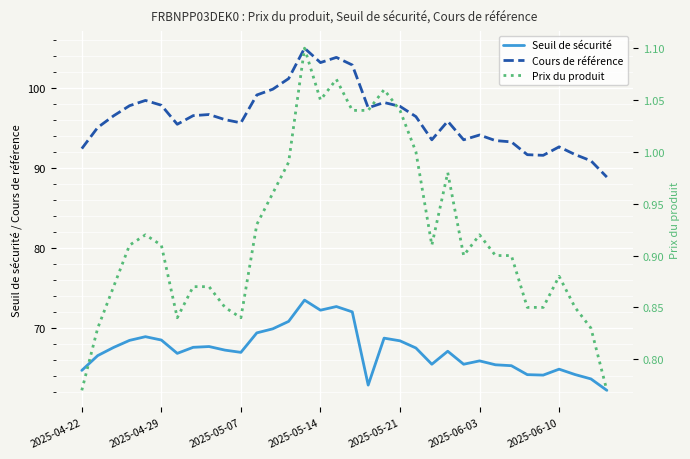

What is the lowest value of the Cours de référence series?

88.8